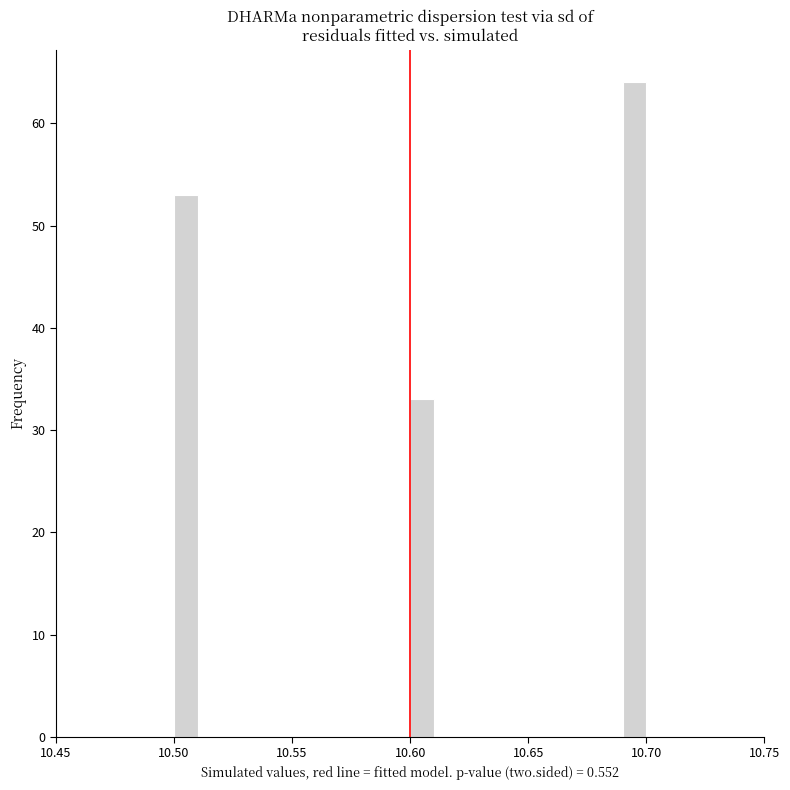

Around what value on the x-axis is the tallest bar? Give the approximate position of its centre, as read against the axis.

10.695